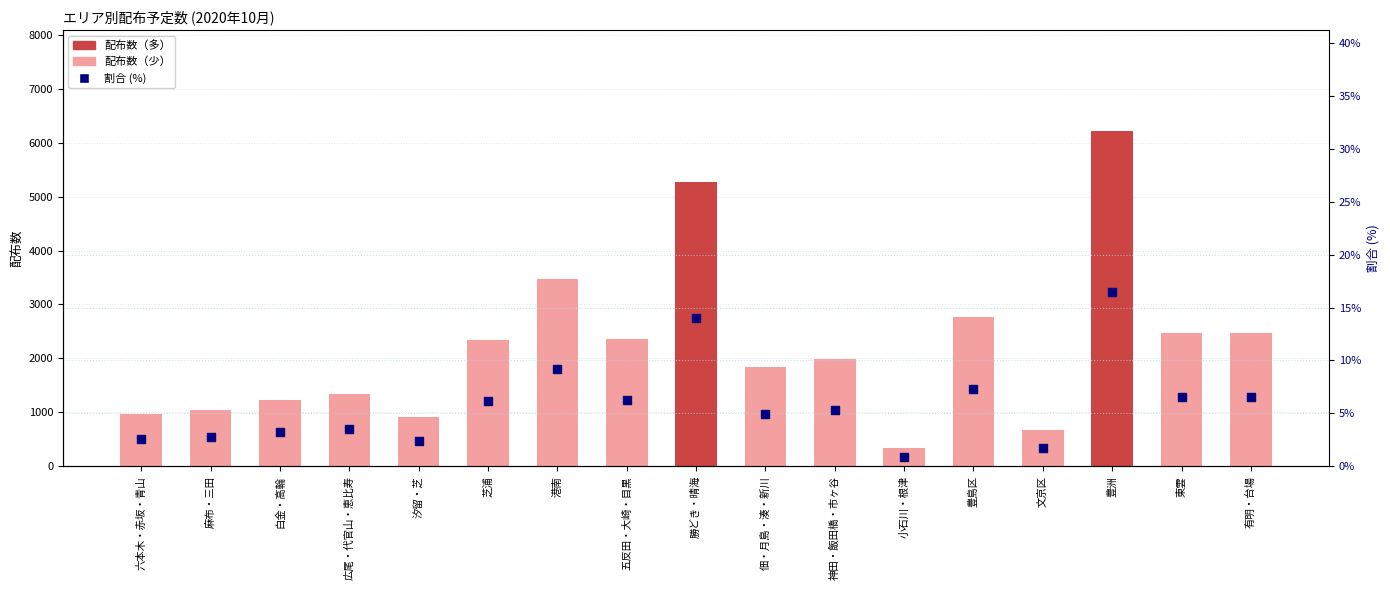

Which series reaches the maximum Y coordinate?

配布数